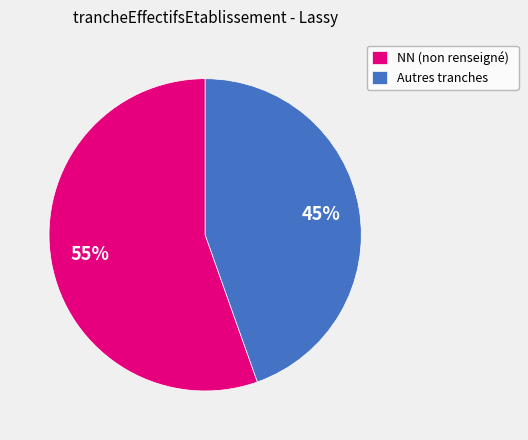

Which slice represents more than half of the pie?

NN (non renseigné)